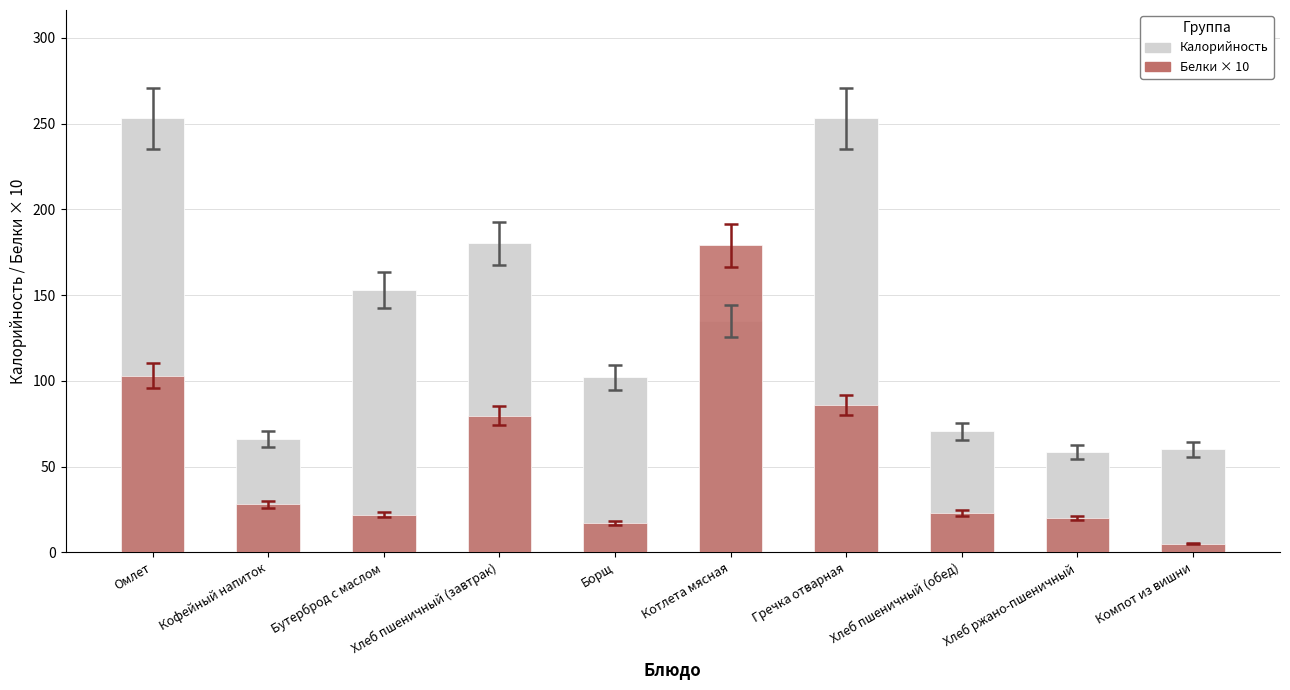

What is the minimum value for Белки × 10?

5.0